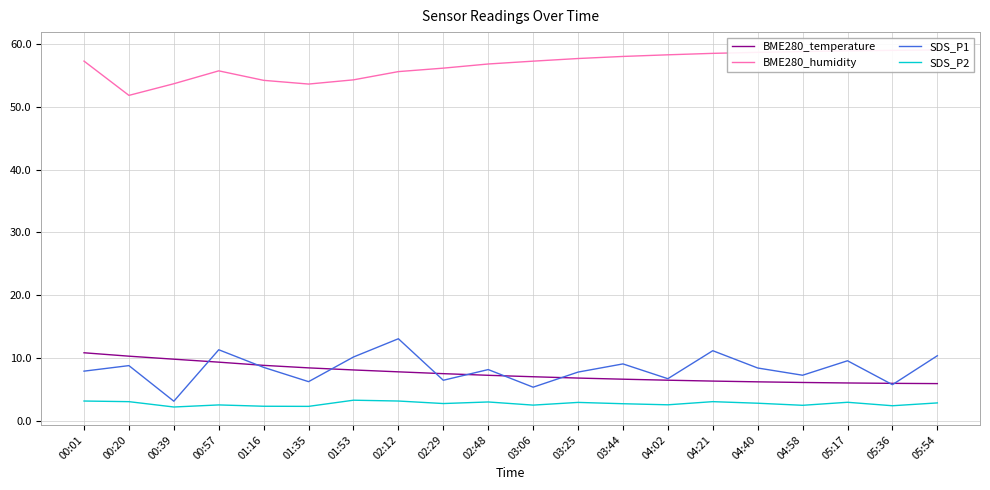

What is the sum of all BME280_temperature values?

152.5